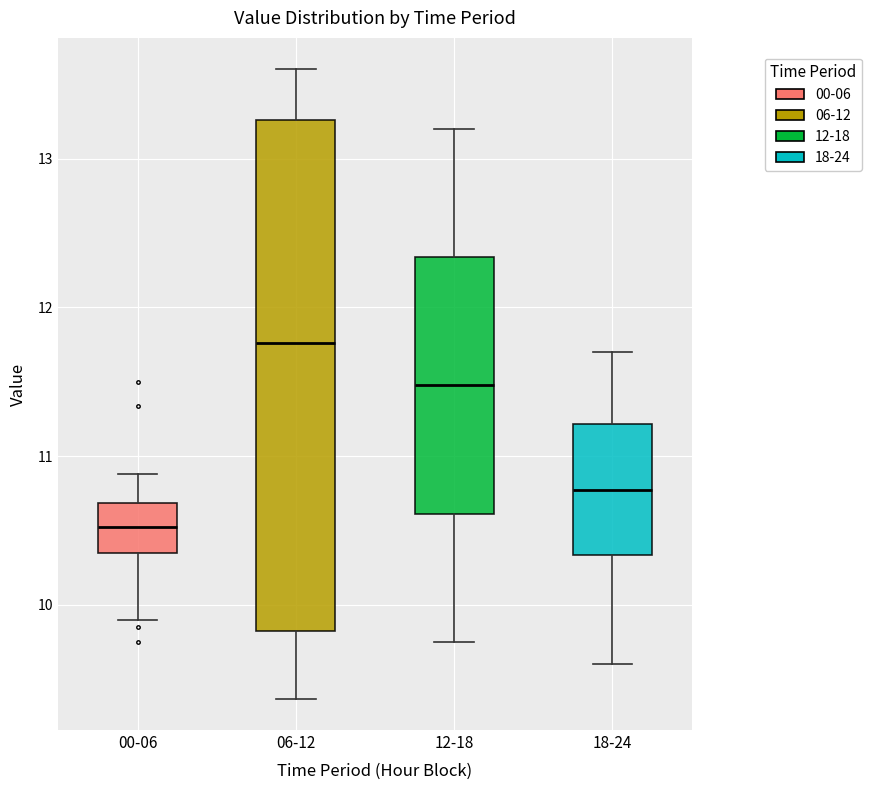

Reading left to right, read every box against the y-axis: the position of its median line, the range the box covers, and the ends of its whiskers. The values are not printed on the chart, so give them approximately, as read against the axis.

00-06: median 10.5, box 10.4 to 10.7, whiskers 9.9 to 10.9
06-12: median 11.8, box 9.8 to 13.3, whiskers 9.4 to 13.6
12-18: median 11.5, box 10.6 to 12.3, whiskers 9.8 to 13.2
18-24: median 10.8, box 10.3 to 11.2, whiskers 9.6 to 11.7